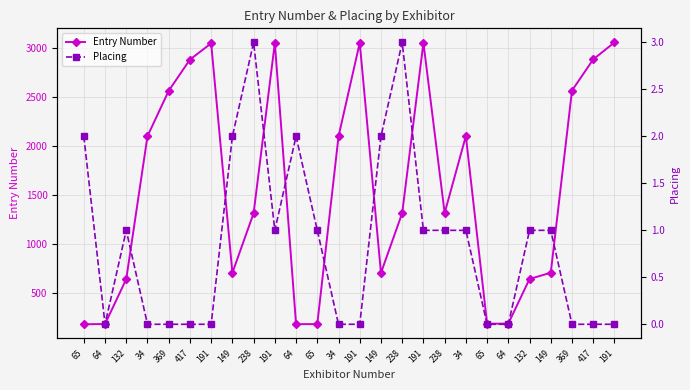

The Placing series shows 0 at 191. True or false?

True